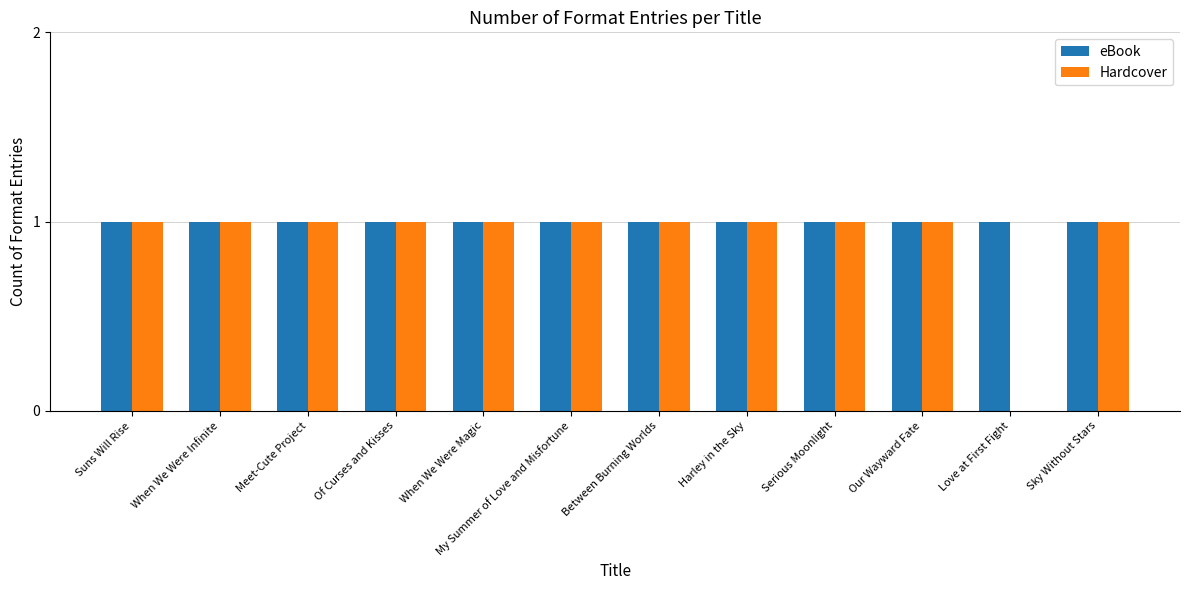

Which series changed the most between Our Wayward Fate and Love at First Fight?

Hardcover